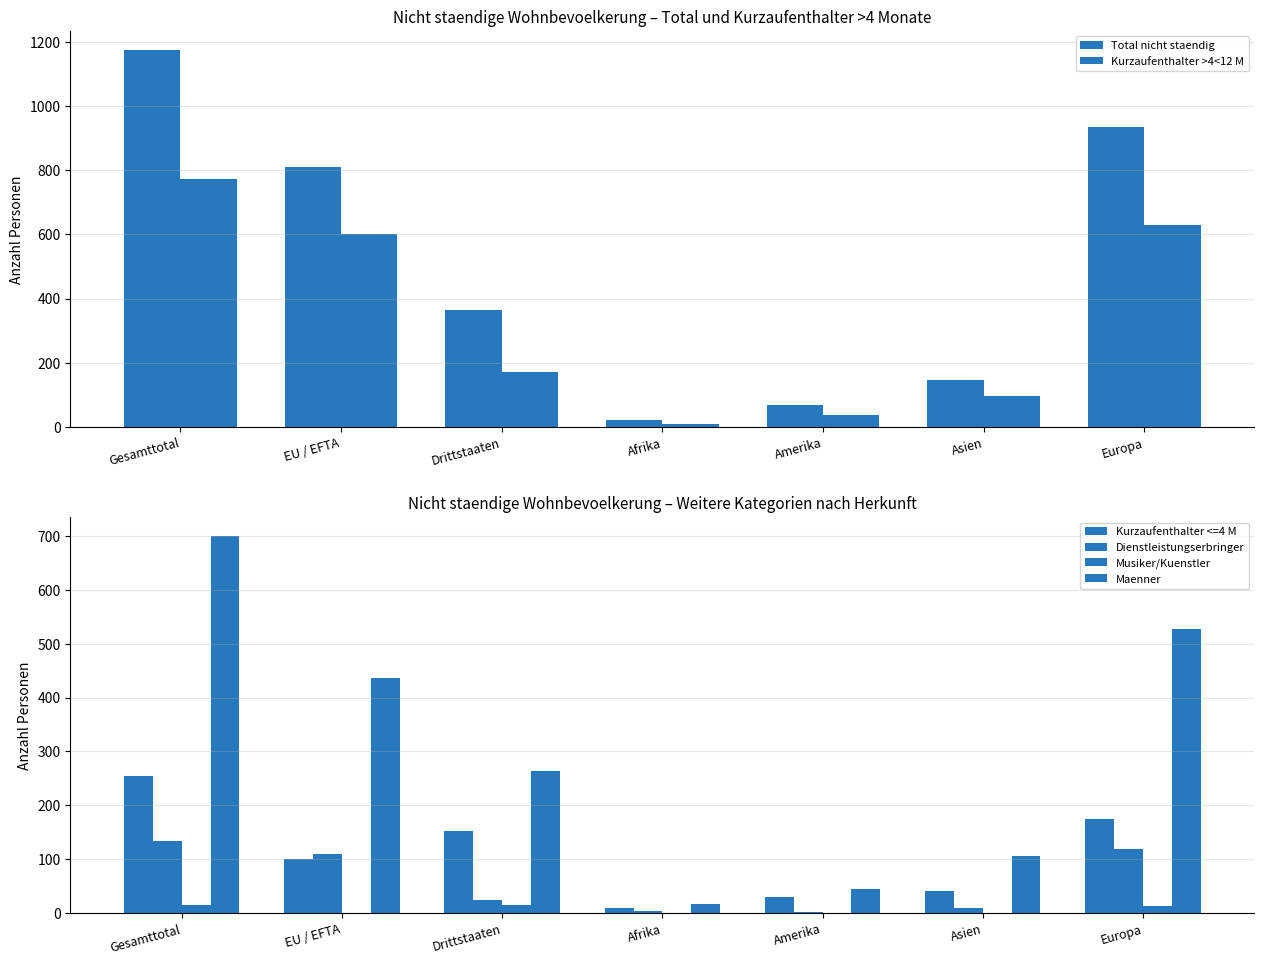

At which label is Musiker/Kuenstler closest to 7?

Afrika